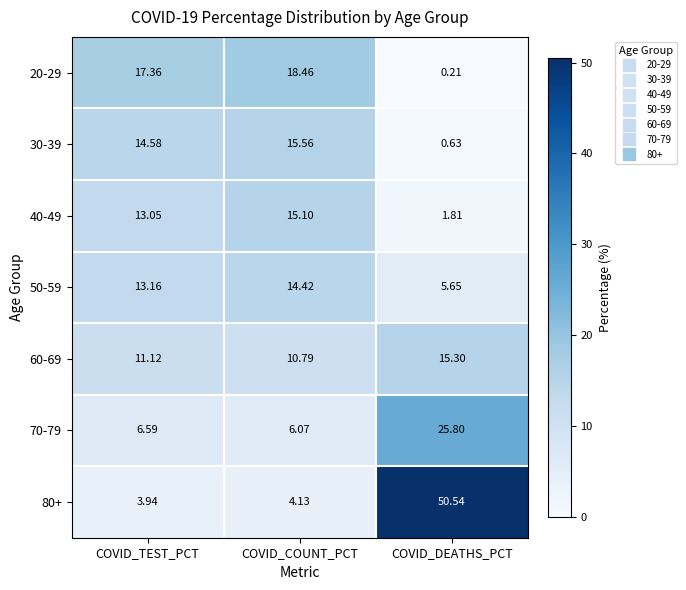

At which label is 20-29 closest to 9?

COVID_TEST_PCT